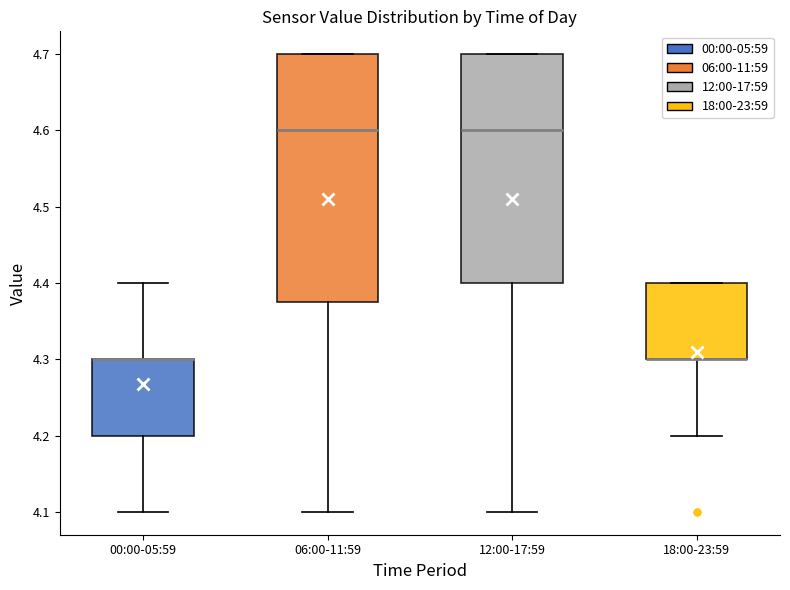

Which box is the tallest, from its lower edge to its upper edge?

06:00-11:59